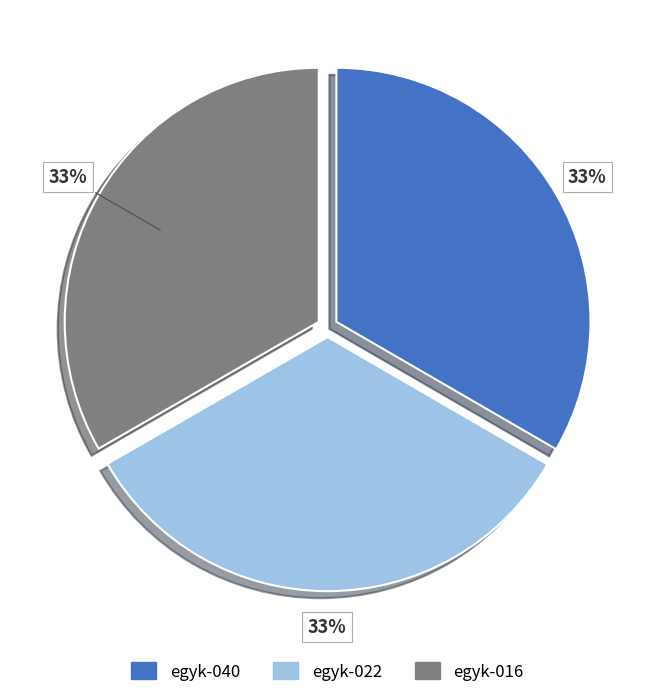

Do egyk-016 and egyk-040 together represent more than half of the pie?

Yes